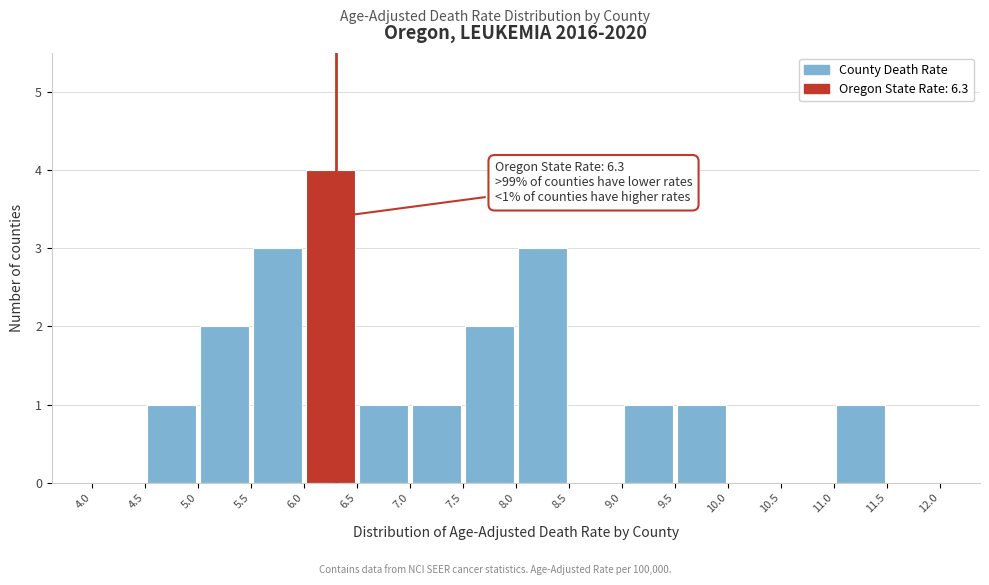

Which range on the x-axis has the tallest bar?

6.0 to 6.5